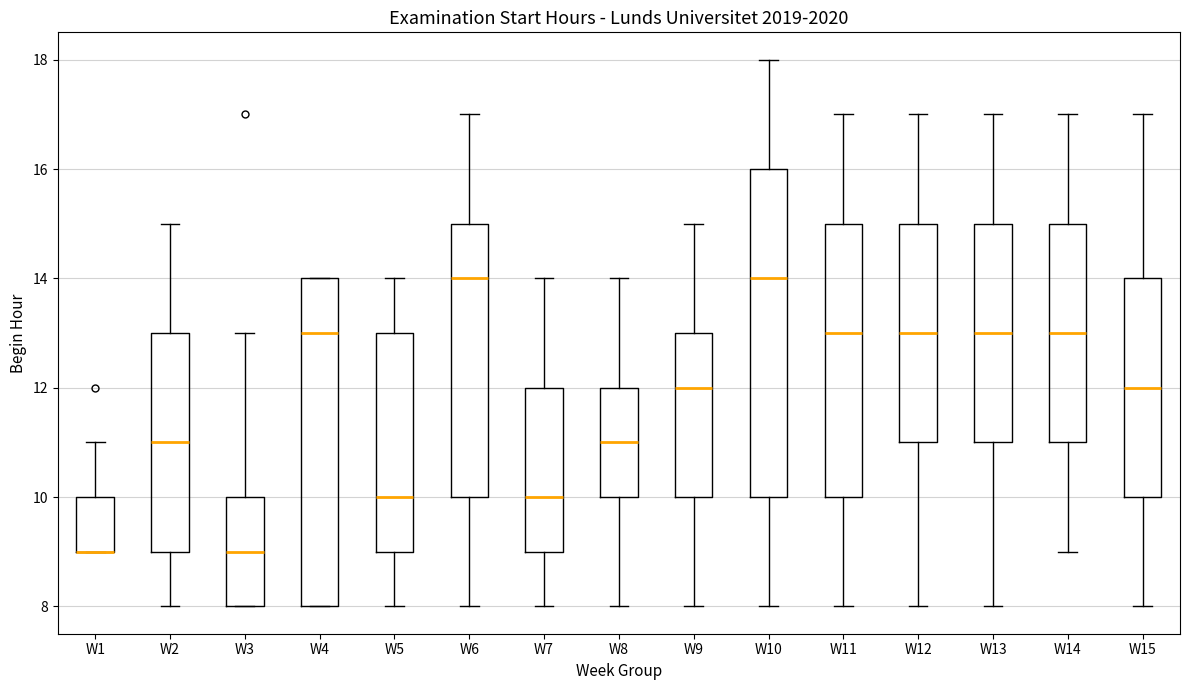

Reading left to right, read every box against the y-axis: the position of its median line, the range the box covers, and the ends of its whiskers. The values are not printed on the chart, so give them approximately, as read against the axis.

W1: median 9 (drawn on the box's lower edge), box 9 to 10, whiskers 9 to 11
W2: median 11, box 9 to 13, whiskers 8 to 15
W3: median 9, box 8 to 10, whiskers 8 to 13
W4: median 13, box 8 to 14, whiskers 8 to 14
W5: median 10, box 9 to 13, whiskers 8 to 14
W6: median 14, box 10 to 15, whiskers 8 to 17
W7: median 10, box 9 to 12, whiskers 8 to 14
W8: median 11, box 10 to 12, whiskers 8 to 14
W9: median 12, box 10 to 13, whiskers 8 to 15
W10: median 14, box 10 to 16, whiskers 8 to 18
W11: median 13, box 10 to 15, whiskers 8 to 17
W12: median 13, box 11 to 15, whiskers 8 to 17
W13: median 13, box 11 to 15, whiskers 8 to 17
W14: median 13, box 11 to 15, whiskers 9 to 17
W15: median 12, box 10 to 14, whiskers 8 to 17